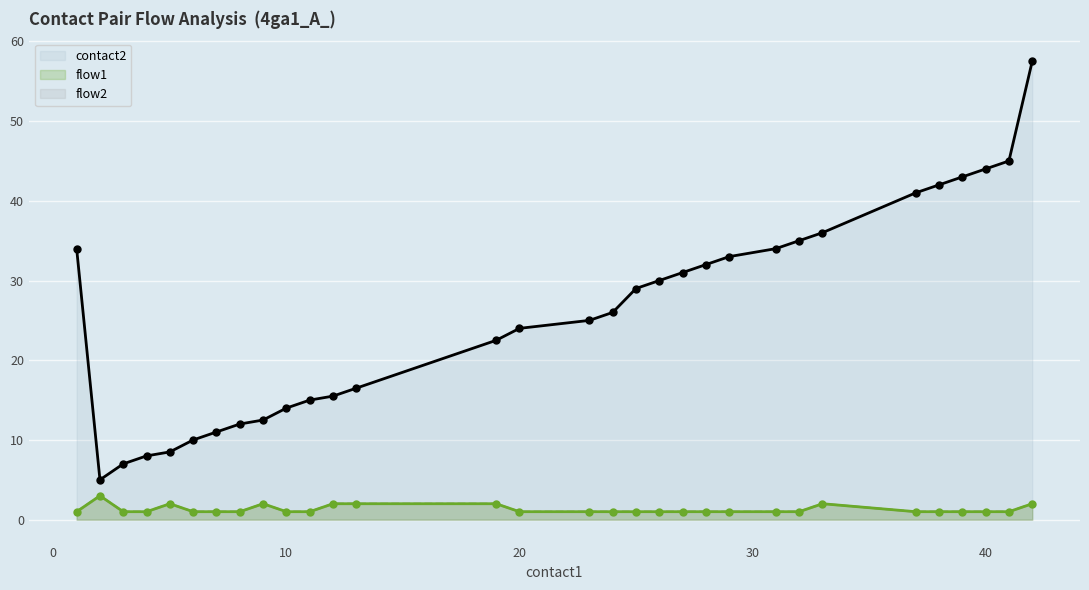

Reading right to left, transcribe all the data shown in this chart.

contact2: 57.5	45.0	44.0	43.0	42.0	41.0	36.0	35.0	34.0	33.0	32.0	31.0	30.0	29.0	26.0	25.0	24.0	22.5	16.5	15.5	15.0	14.0	12.5	12.0	11.0	10.0	8.5	8.0	7.0	5.0	34.0
flow1: 2.0	1.0	1.0	1.0	1.0	1.0	2.0	1.0	1.0	1.0	1.0	1.0	1.0	1.0	1.0	1.0	1.0	2.0	2.0	2.0	1.0	1.0	2.0	1.0	1.0	1.0	2.0	1.0	1.0	3.0	1.0
flow2: 2.0	1.0	1.0	1.0	1.0	1.0	2.0	1.0	1.0	1.0	1.0	1.0	1.0	1.0	1.0	1.0	1.0	2.0	2.0	2.0	1.0	1.0	2.0	1.0	1.0	1.0	2.0	1.0	1.0	3.0	1.0